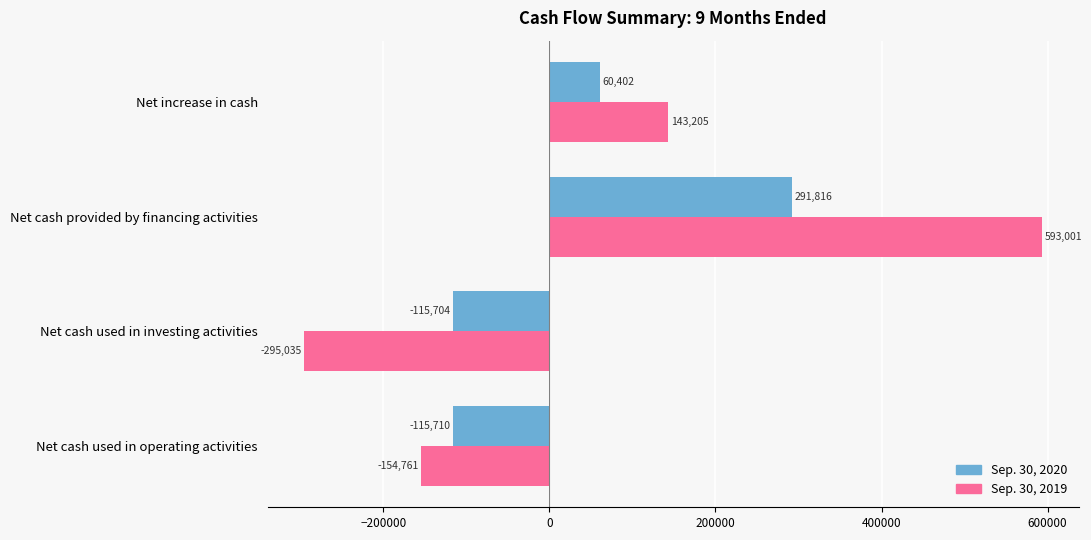

Which series has the largest total across all categories?

Sep. 30, 2019